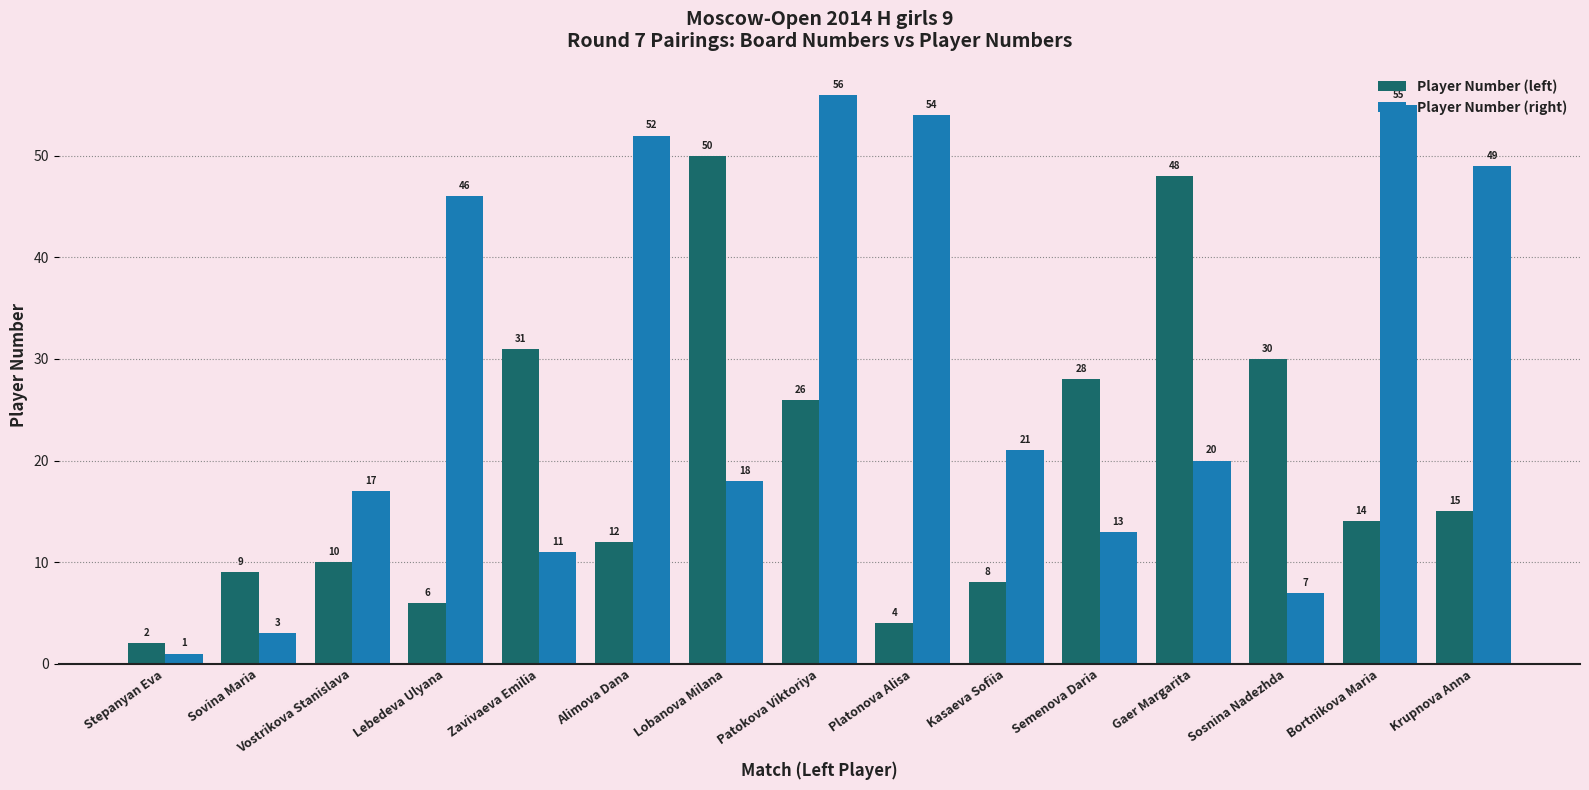

What is the value of the Player Number (right) bar at the 6th from the left?

52